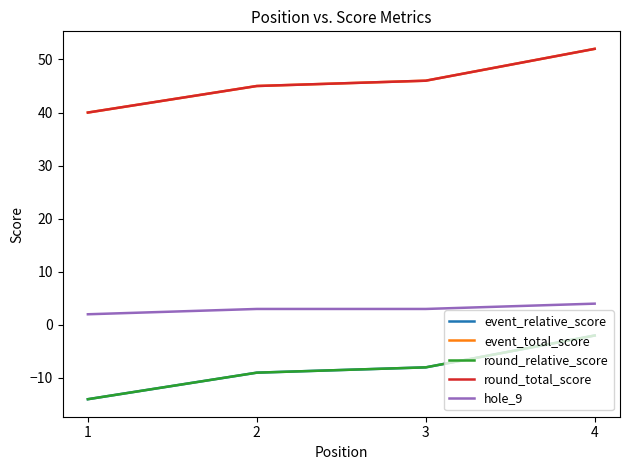

The round_total_score series shows 77 at 2. True or false?

False